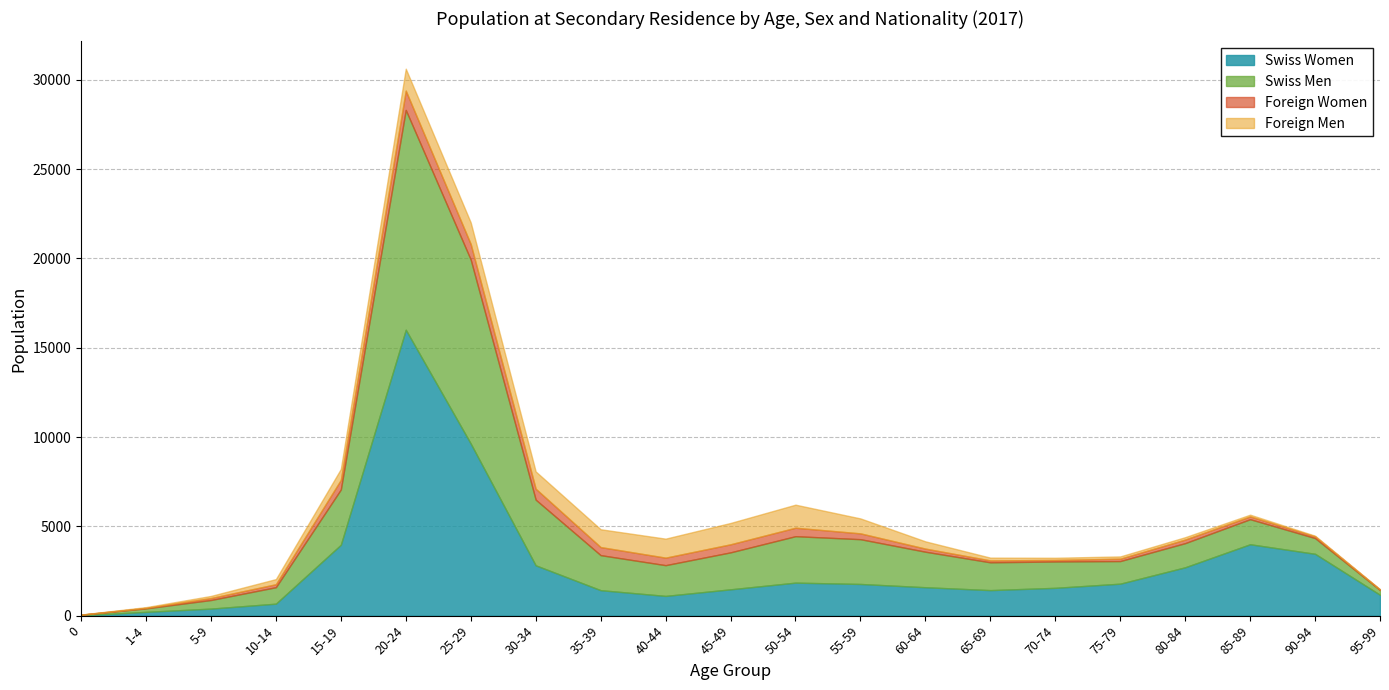

True or false: Foreign Women has a value of 202 at 80-84.

True